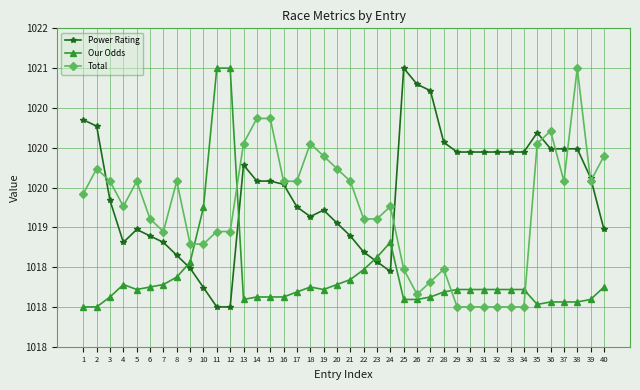

True or false: Power Rating has a value of 1019.9 at 33.

True